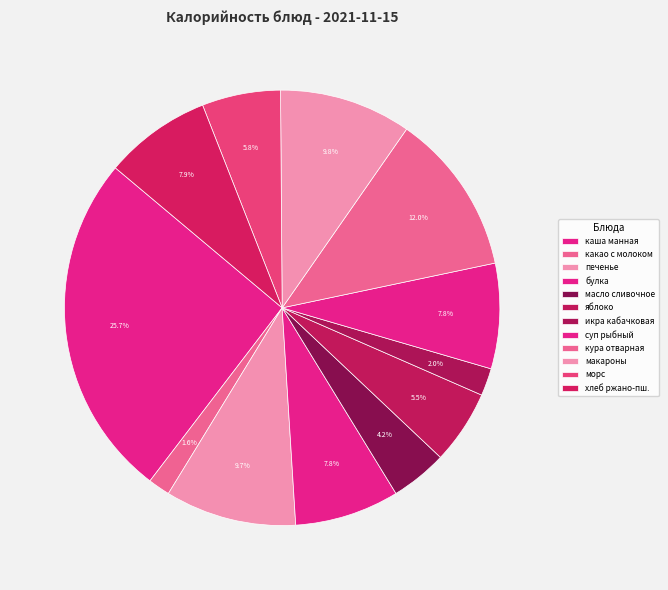

How many segments does this pie chart have?

12